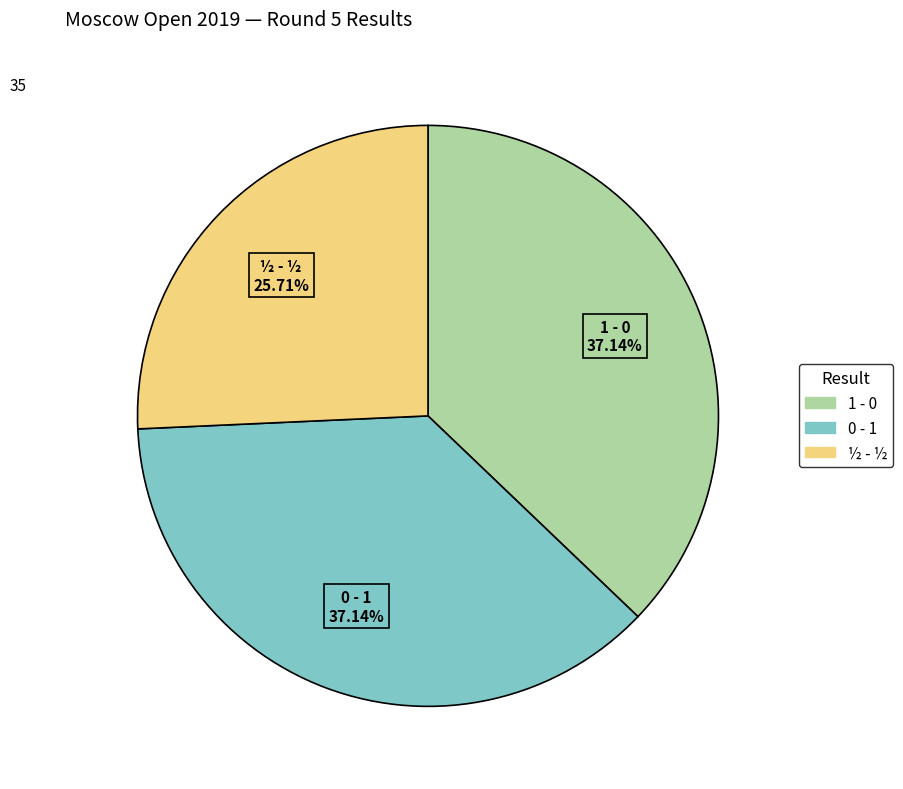

Does any single category account for the majority?

No